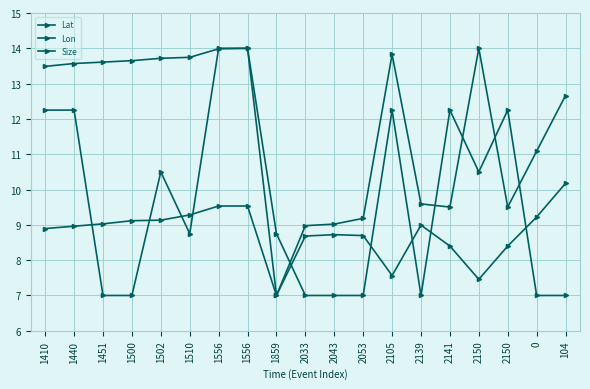

Is it true that Lon equals 13.8 at 2105?

True